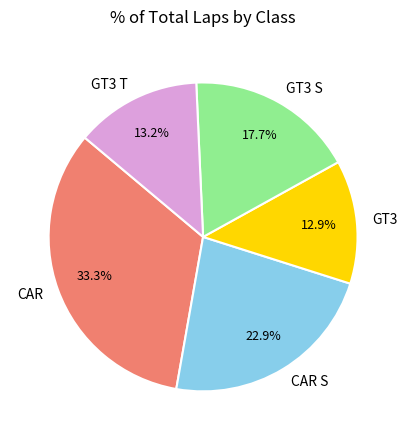

What is the largest slice in the pie chart?

CAR